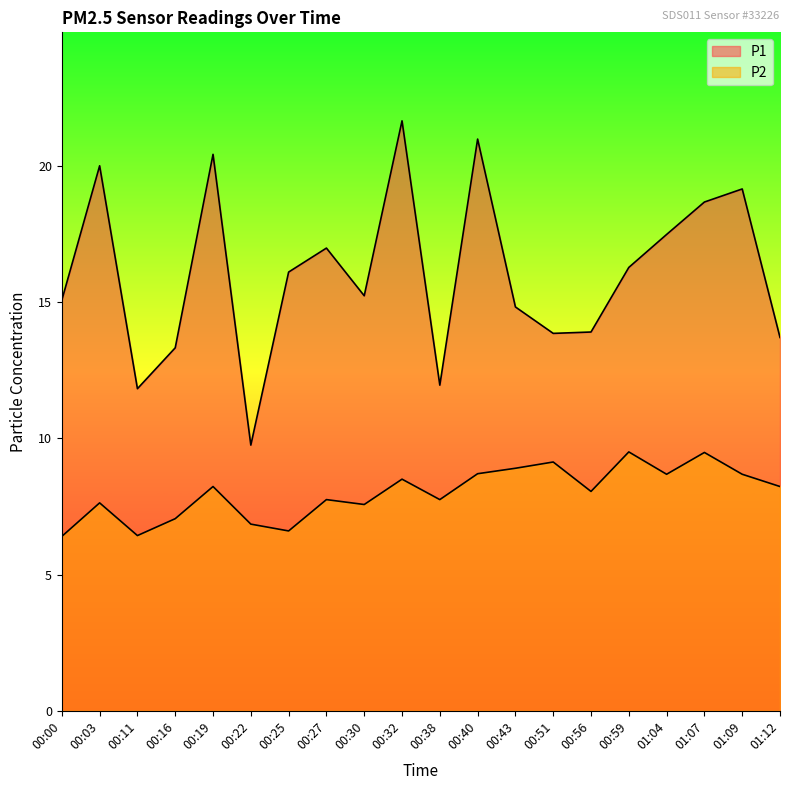

What is the total value across all series at 00:19?

28.7